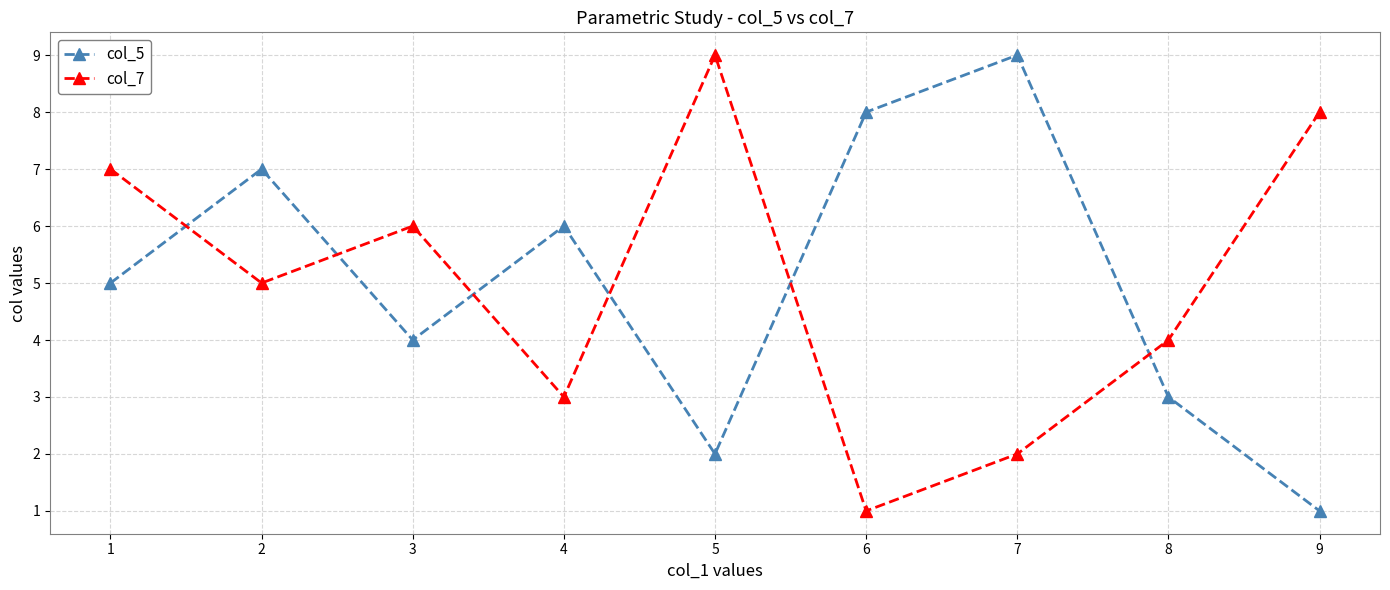

Rank the series at 9 from highest to lowest value.

col_7, col_5